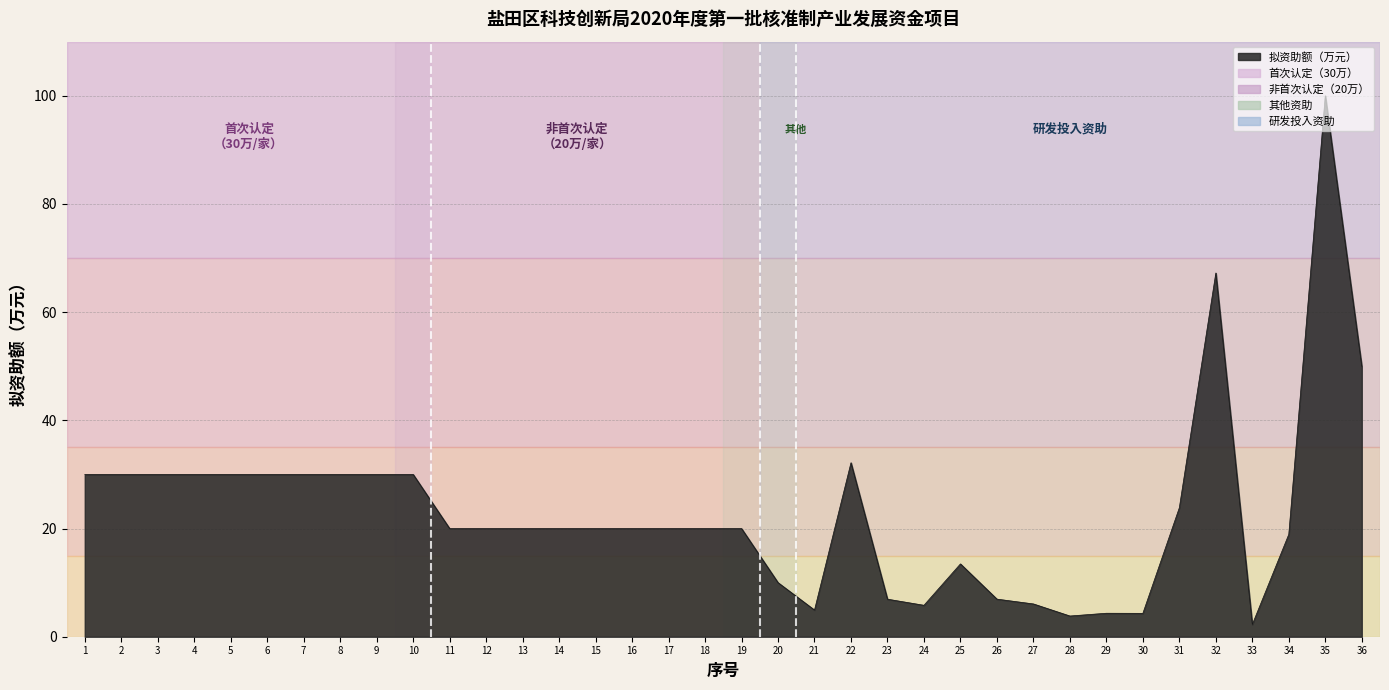

Approximately how many times larger is the value at 35 compared to 30?

23.1